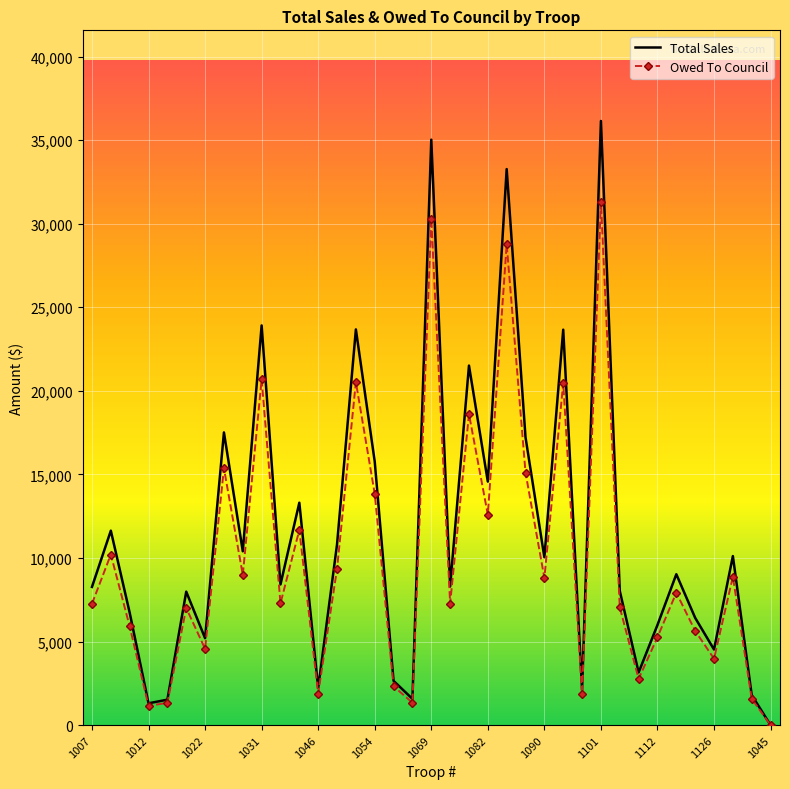

What is the maximum value shown in the chart?

36144.0